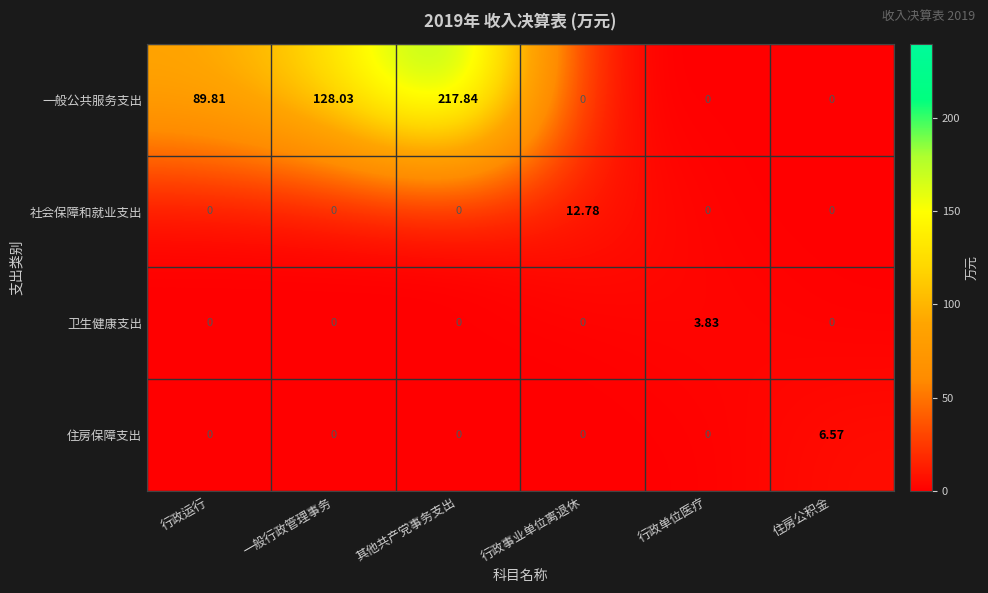

Which category has the highest value in the 社会保障和就业支出 series?

行政事业单位离退休